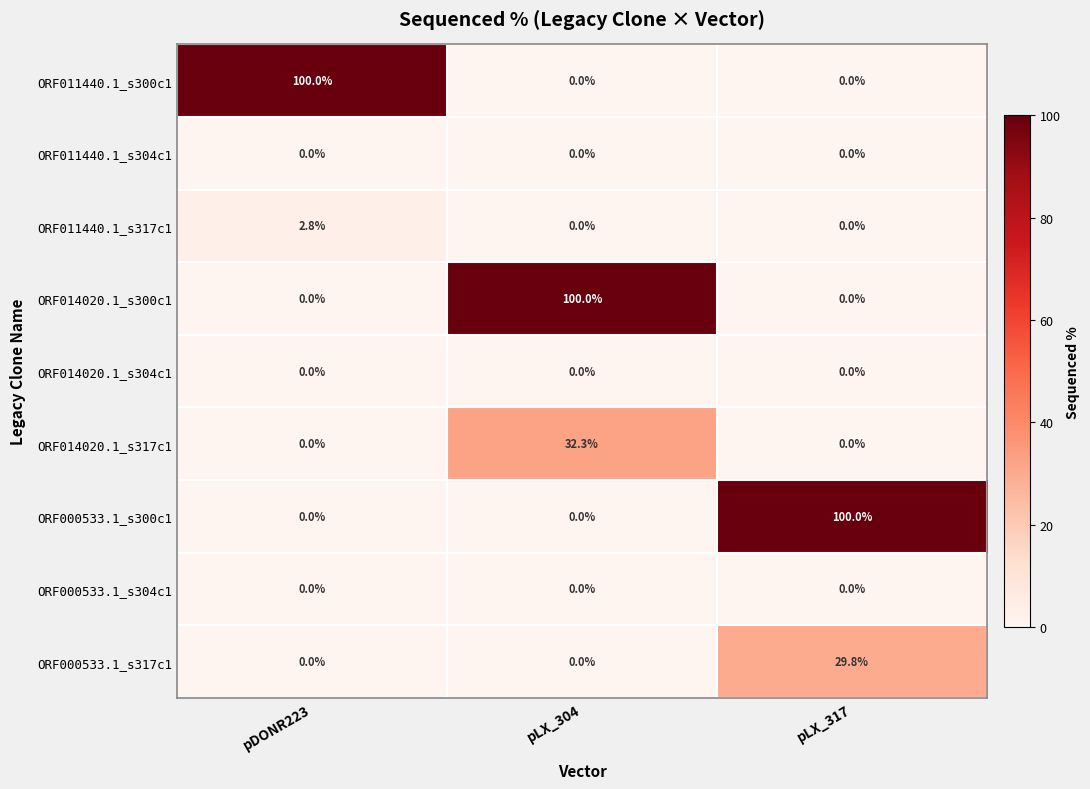

At which category is the sum across all series the highest?

pLX_304